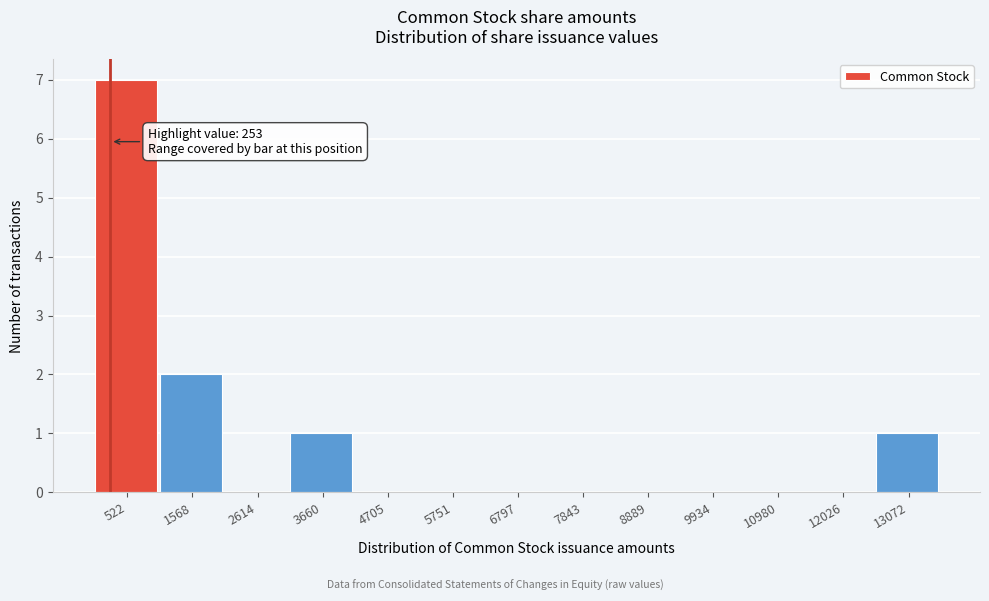

Over which range of the x-axis is the bar tallest?

0 to 1000